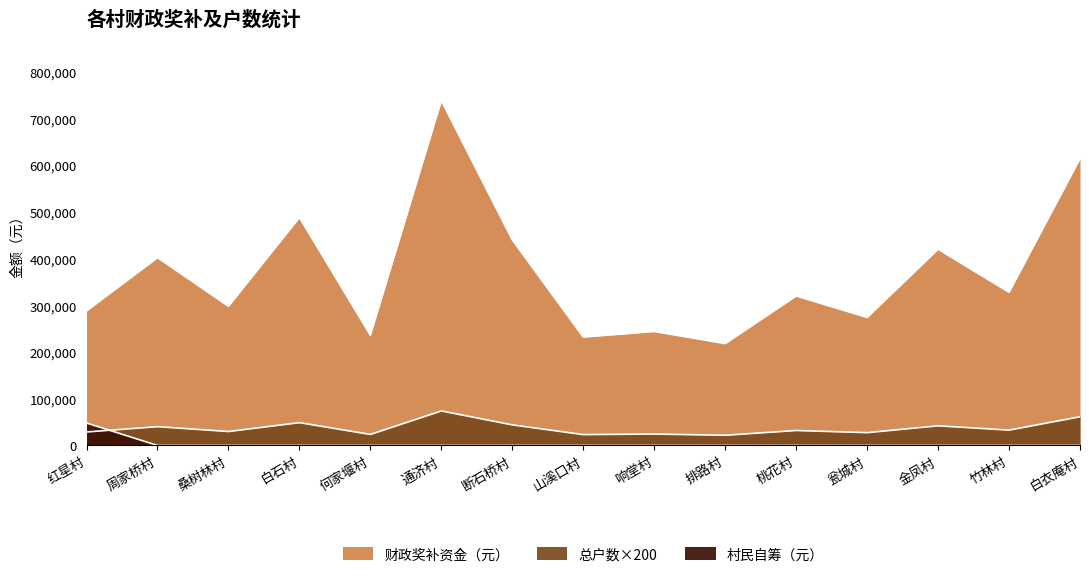

At which label is 村民自筹（元） closest to 24017?

周家桥村